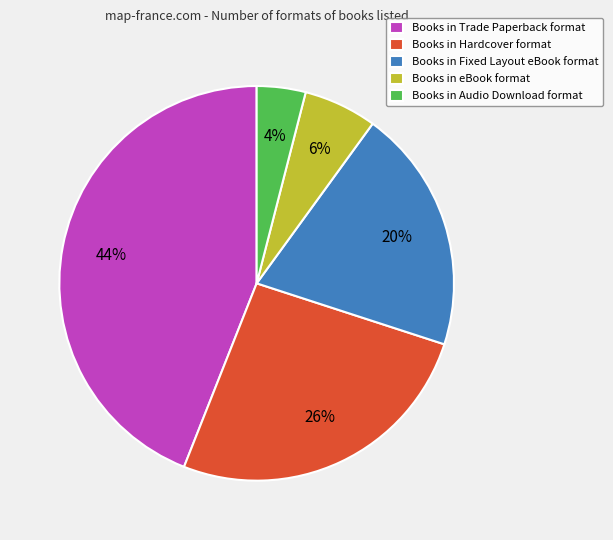

How many segments does this pie chart have?

5